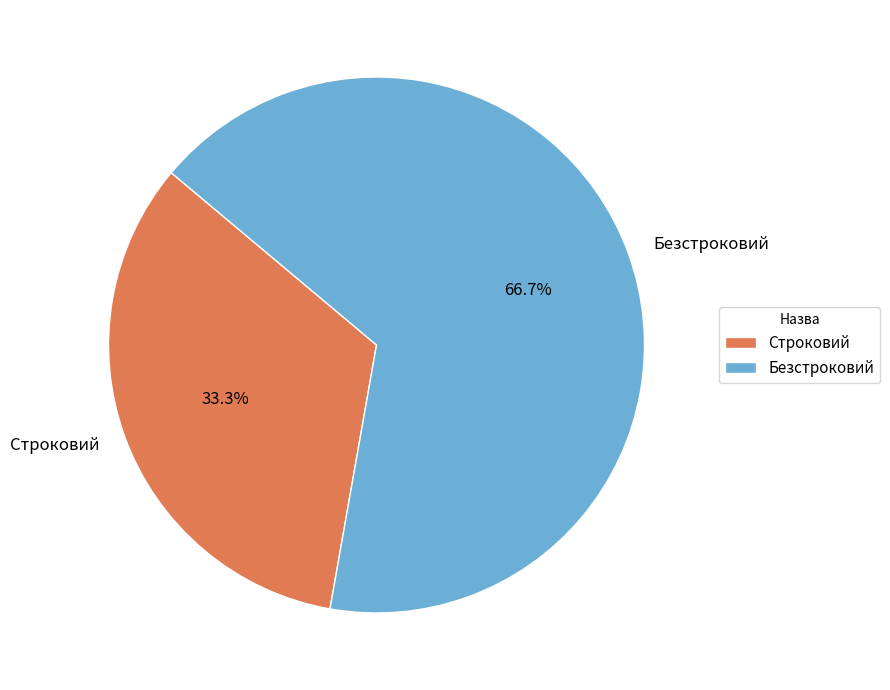

Rank the categories by value from lowest to highest.

Строковий, Безстроковий